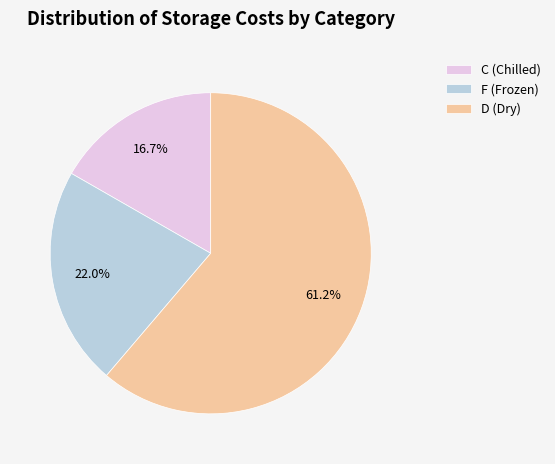

Which has a higher value, D (Dry) or C (Chilled)?

D (Dry)